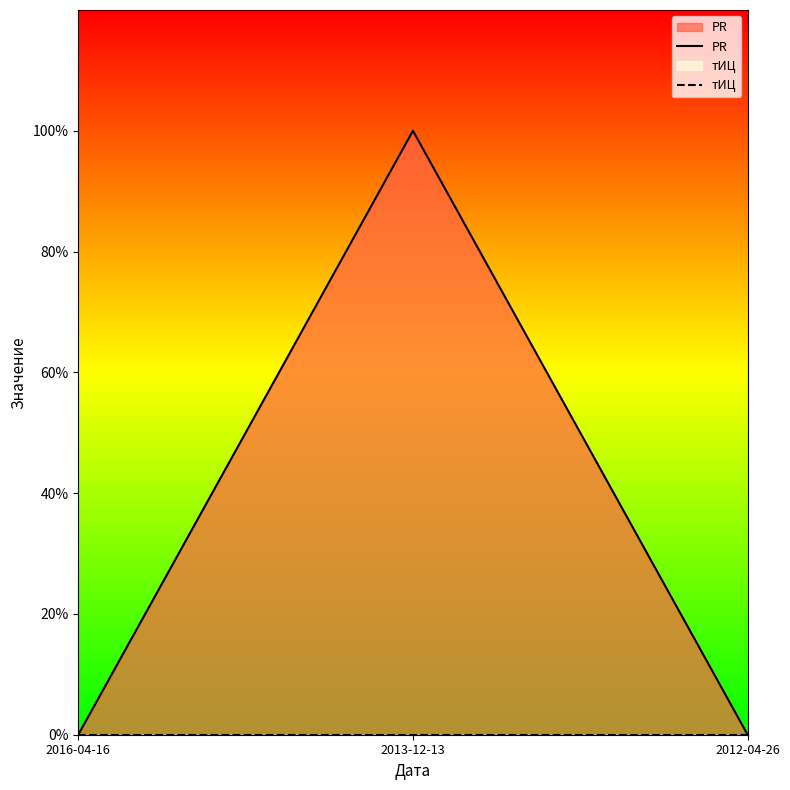

What position from the left is 2012-04-26?

3